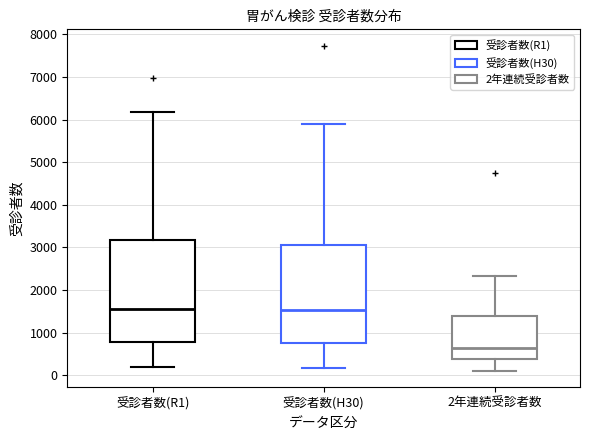

Where does the upper whisker of the box for 2年連続受診者数 end on the y-axis? The values are not printed on the chart, so give them approximately, as read against the axis.

2300